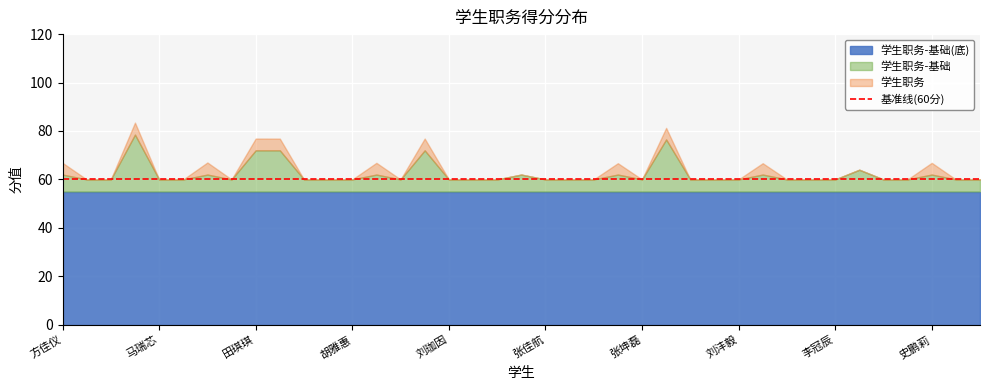

Count the 学生职务-基础 values in the range 60 to 62.

33